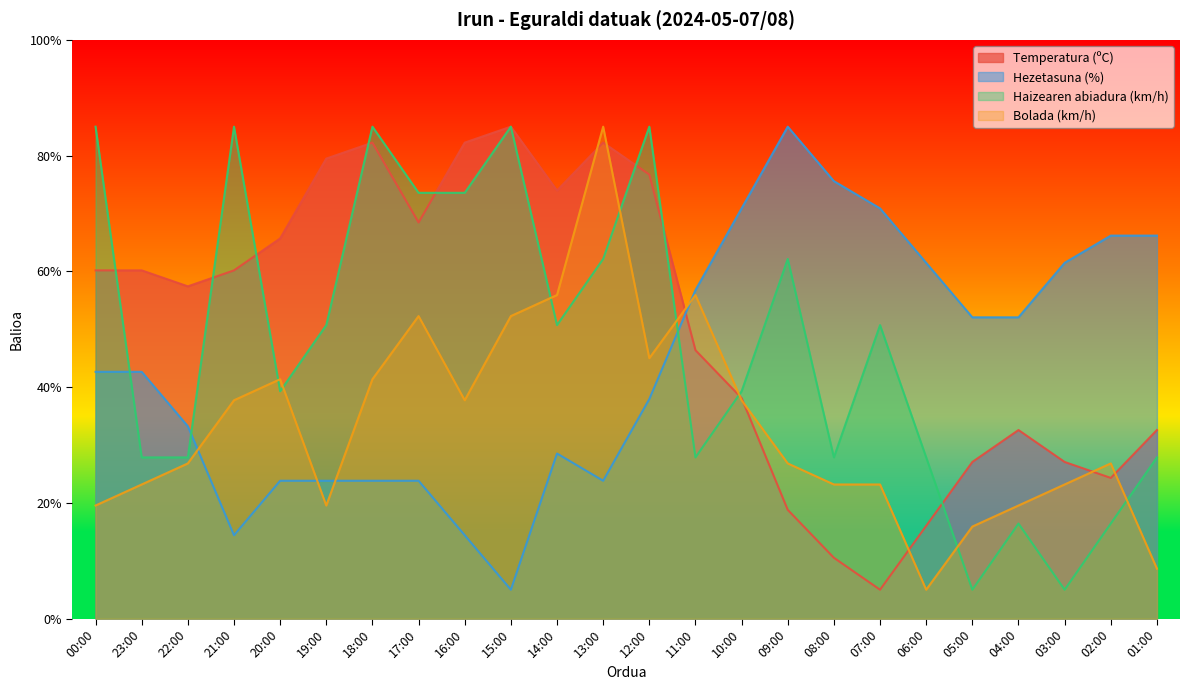

At which category does the chart reach its peak across all series?

15:00